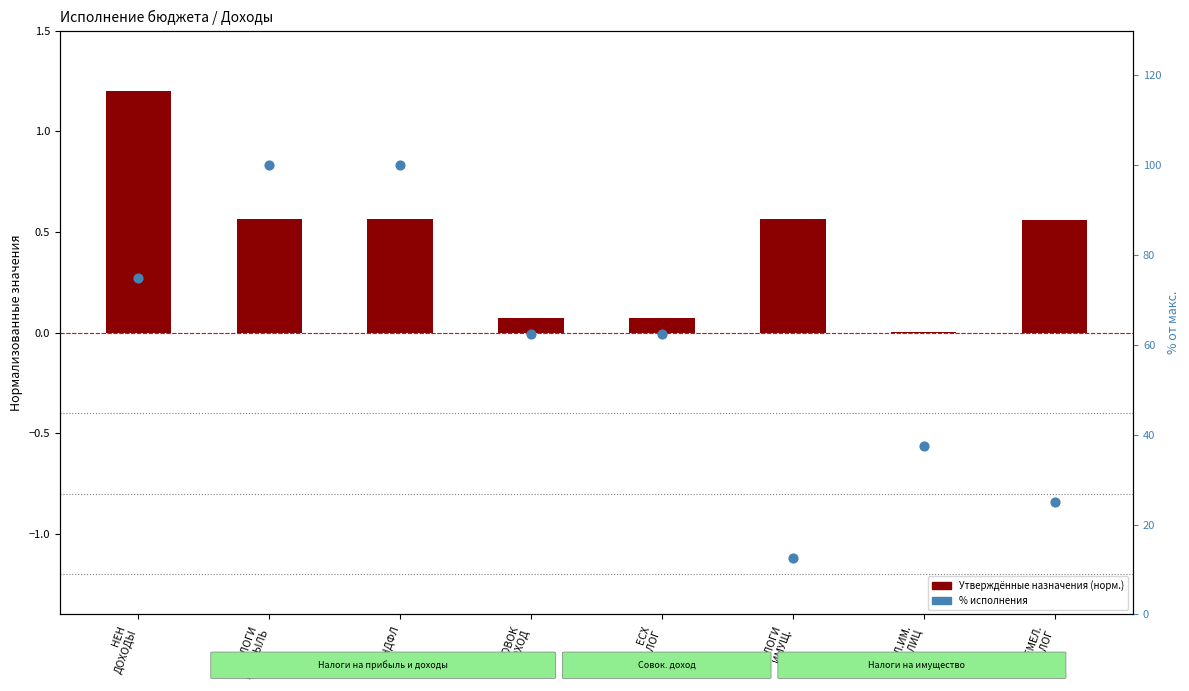

At how many categories does at least one series exceed 23?

7